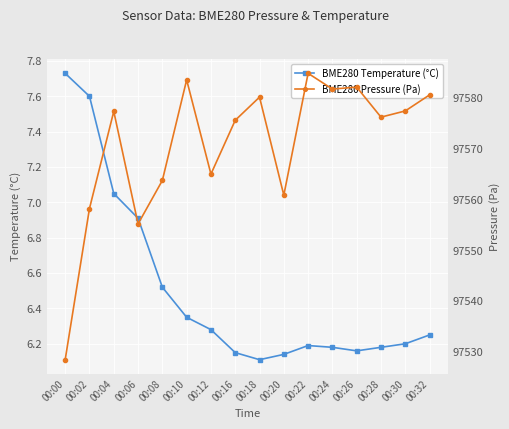

At 00:20, list the series in order from smallest to largest.

BME280 Temperature (°C), BME280 Pressure (Pa)